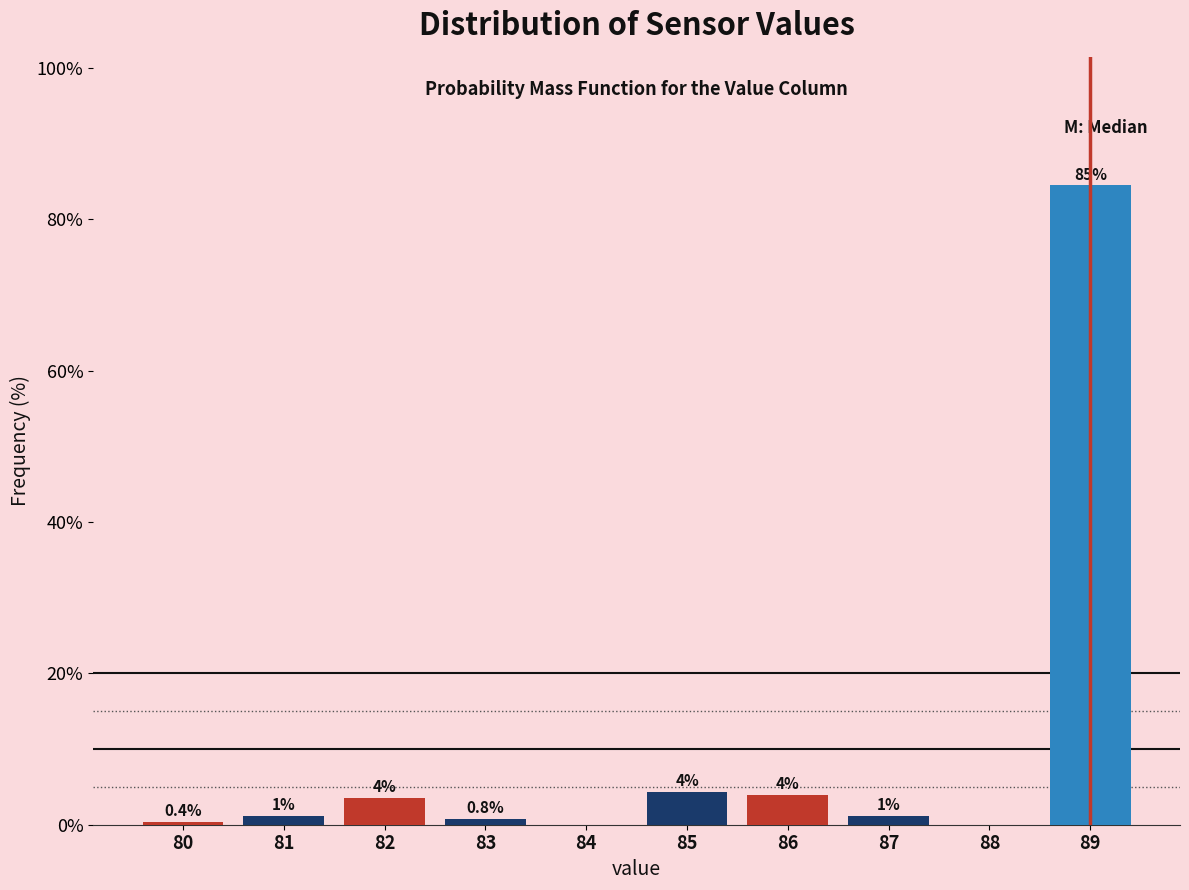

Which range on the x-axis has the tallest bar?

88.5 to 89.5